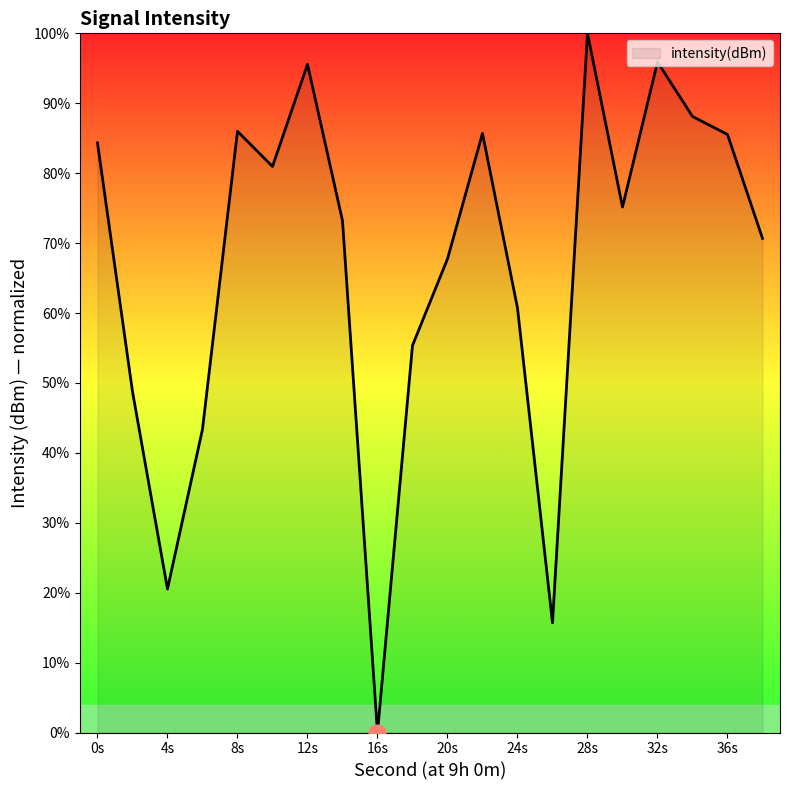

What is the maximum value shown in the chart?

100.0